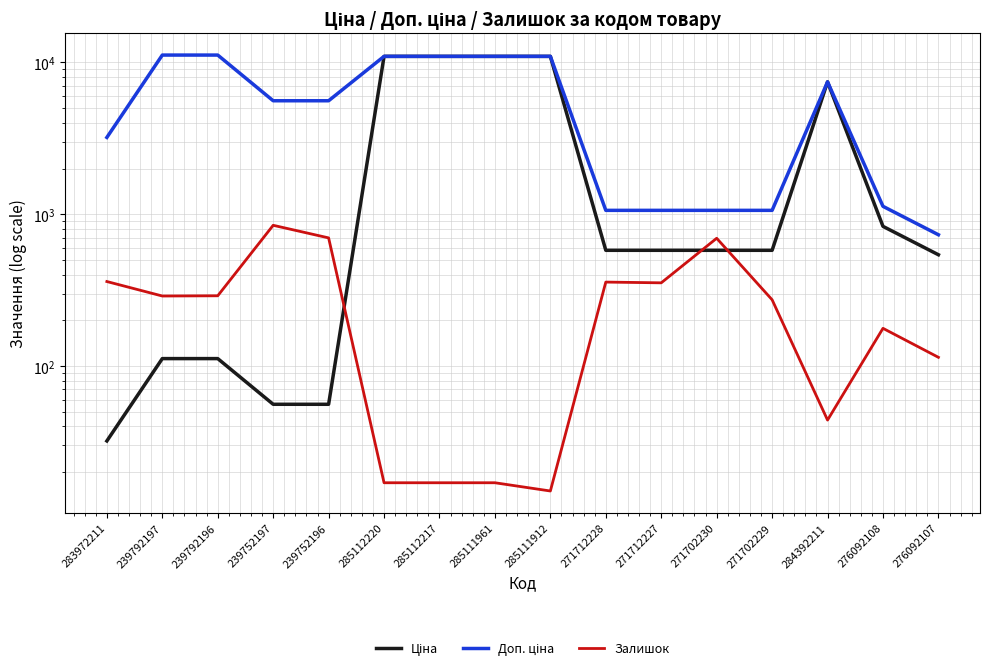

In Залишок, how many points are lower than both neighbors (excluding endpoints)?

4